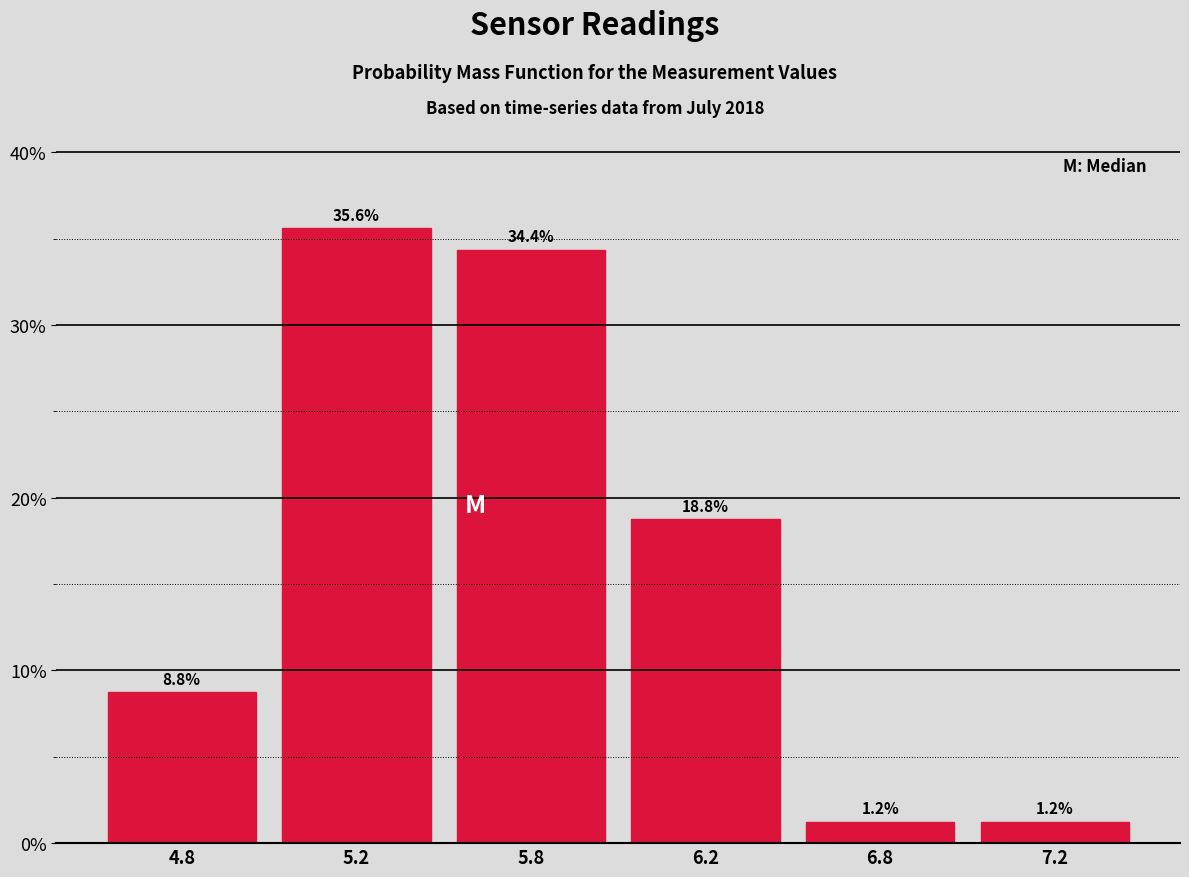

What is the approximate value at 6.2?

18.8